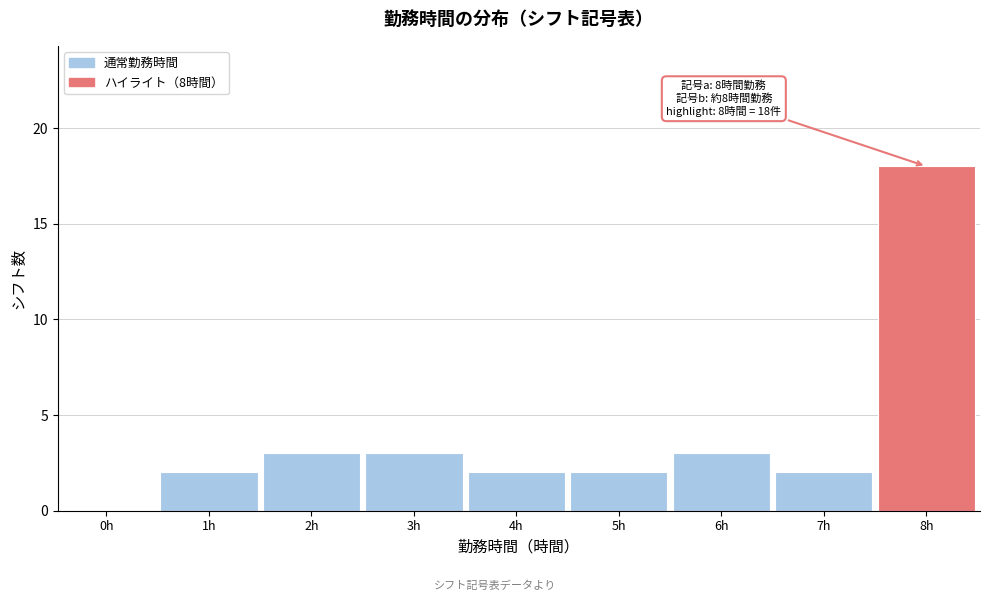

Reading left to right, transcribe all the data shown in this chart.

0h=0	1h=2	2h=3	3h=3	4h=2	5h=2	6h=3	7h=2	8h=18